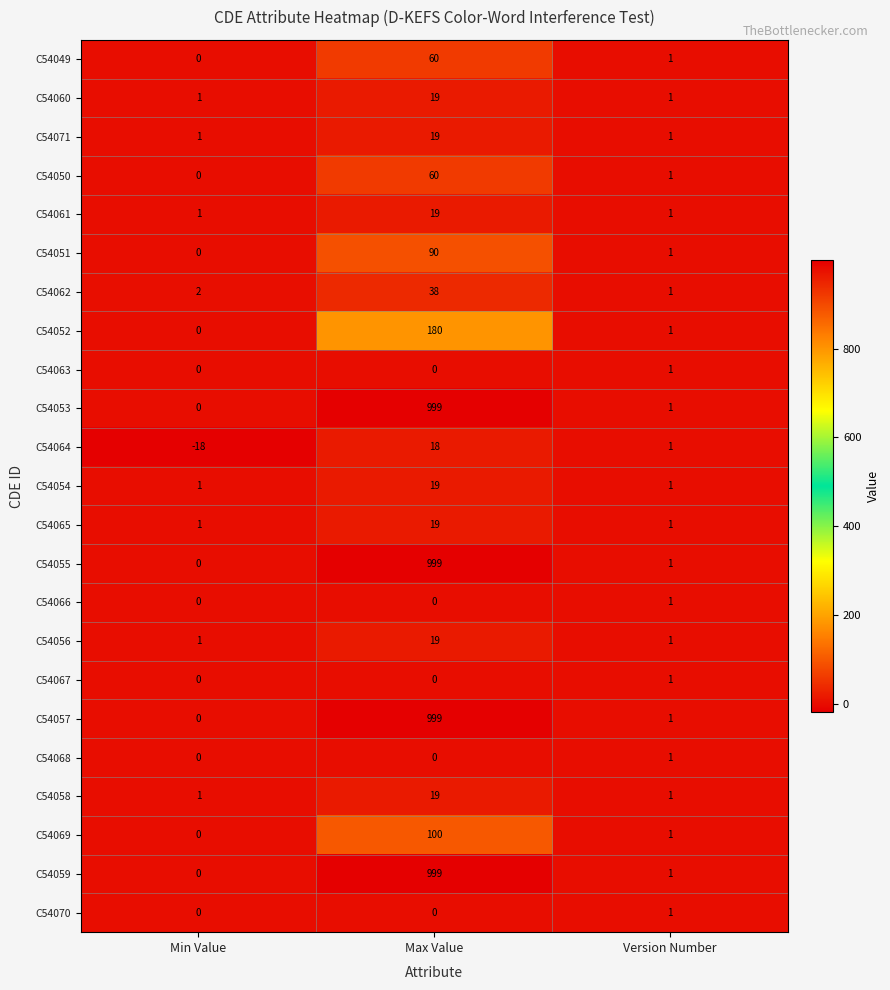

Between Min Value and Version Number, which series saw the biggest shift?

C54064